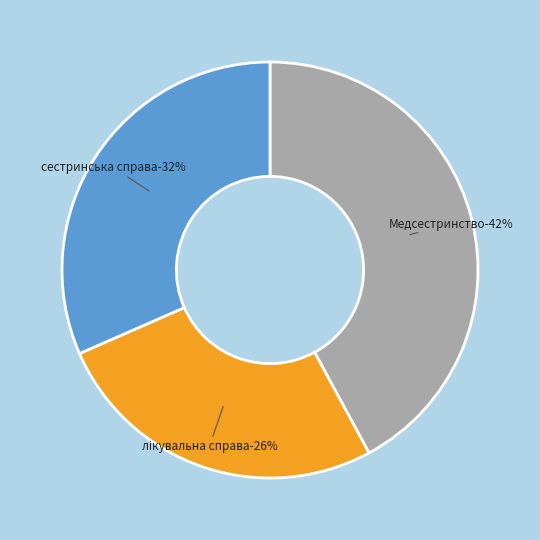

To the nearest percent, what is the difference between the largest and smallest slice percentages?

16%